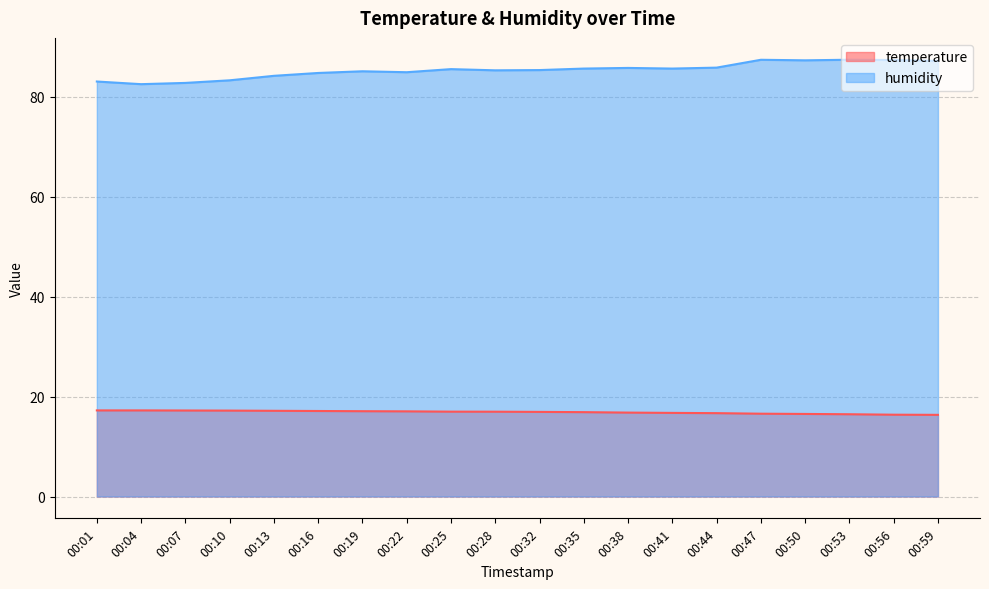

How many data points does each series have?

20